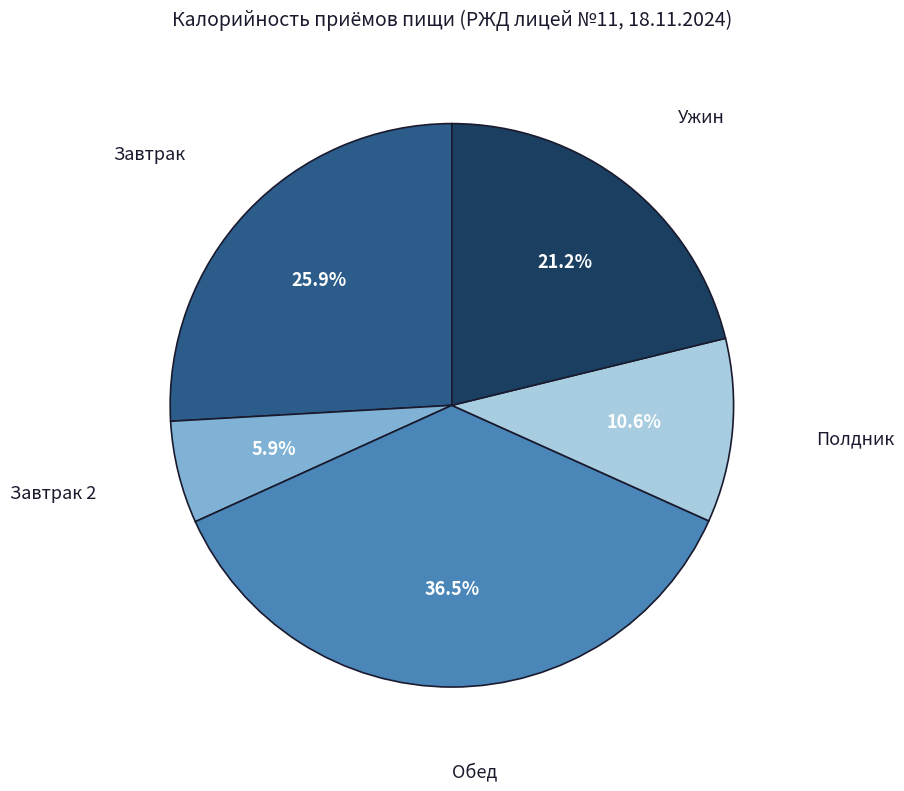

Does any single category account for the majority?

No